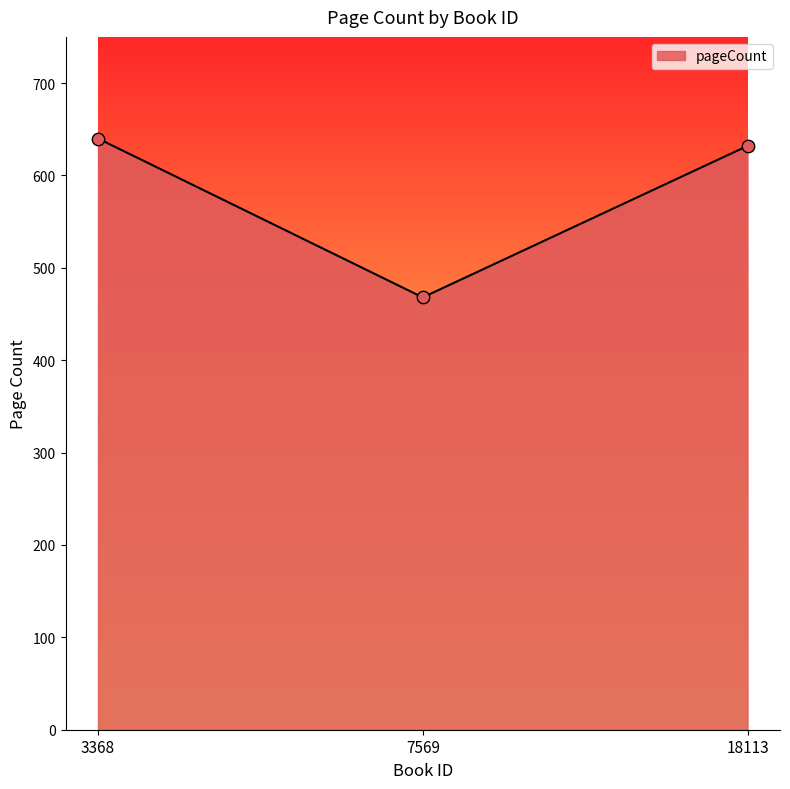

Approximately how many times larger is the value at 3368 compared to 18113?

1.0